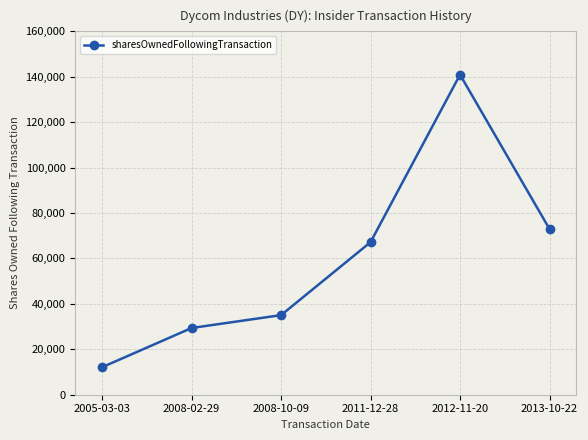

Read the value at 2008-02-29.

29385